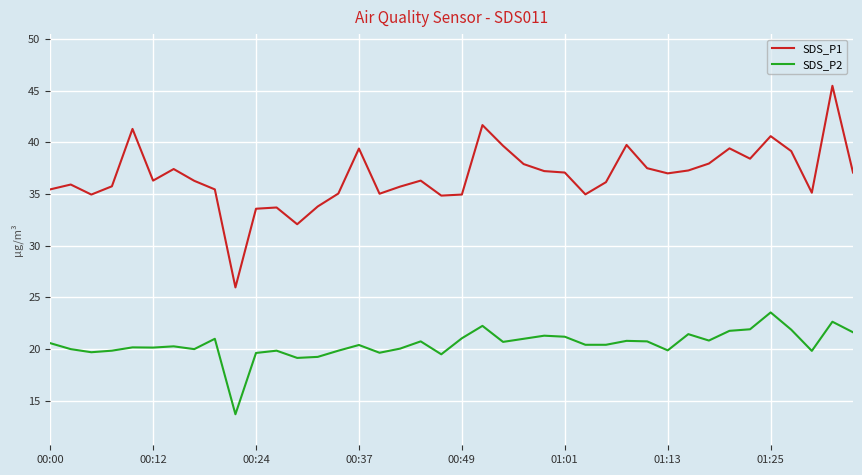

True or false: SDS_P1 has more than 0 interior local peaks.

True